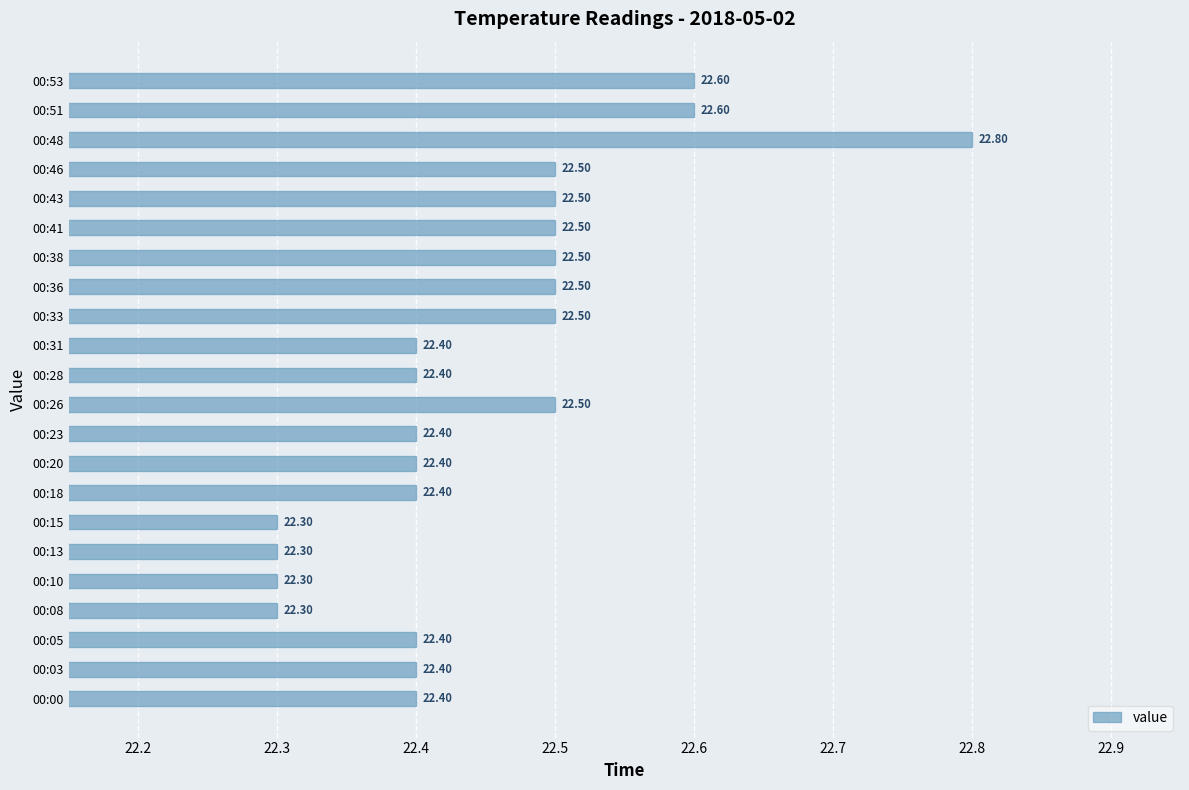

How many values are between 22 and 23?

22